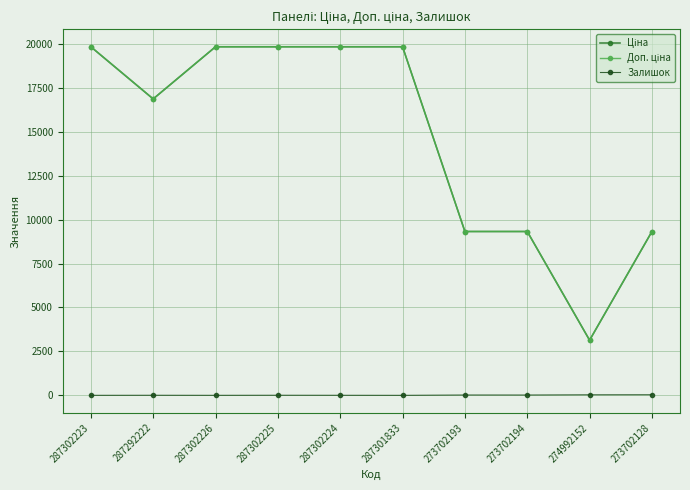

At how many categories does at least one series exceed 16085?

6